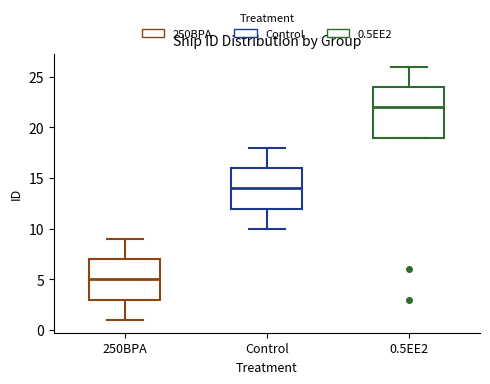

Where does the lower whisker of the box for 250BPA end on the y-axis? The values are not printed on the chart, so give them approximately, as read against the axis.

1